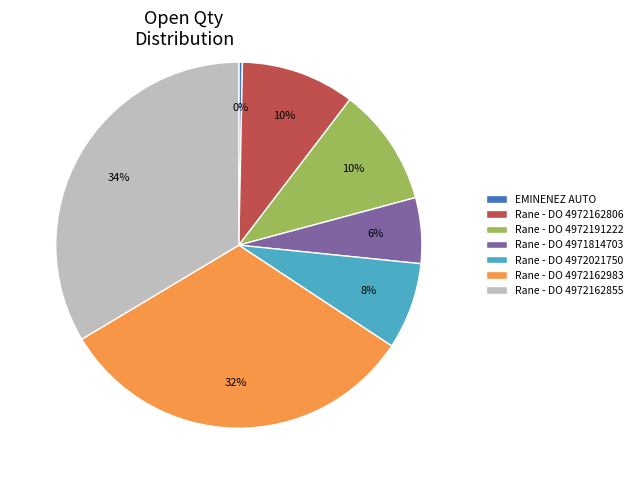

Which slice is the largest?

Rane - DO 4972162855